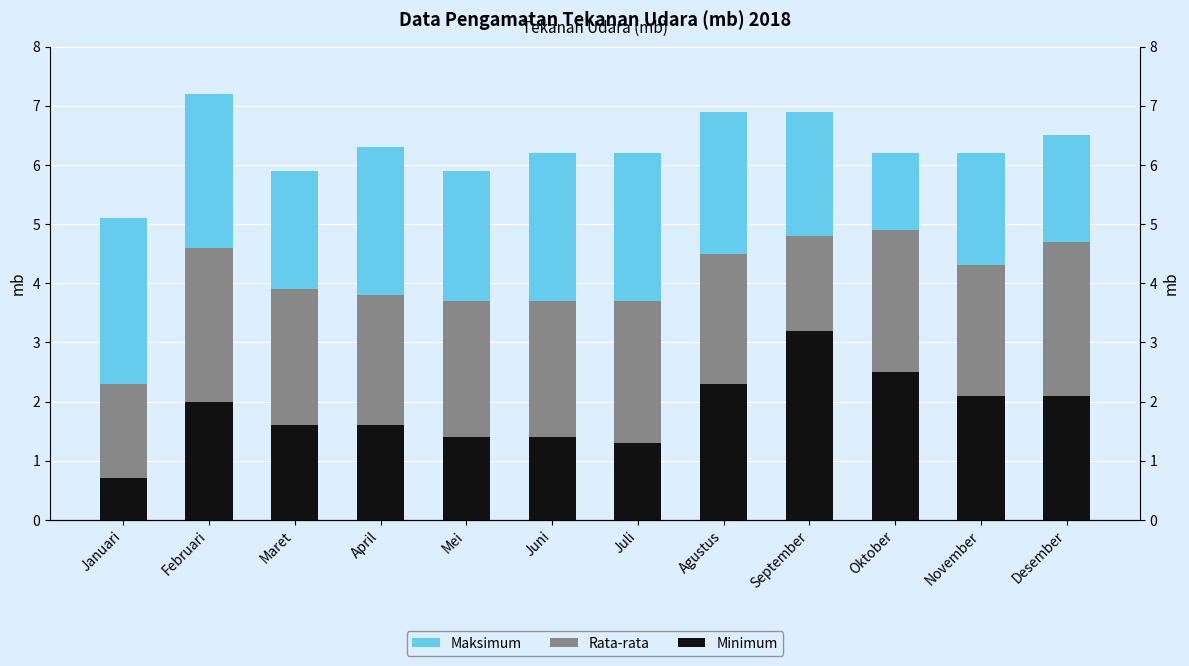

What is the spread (max minus min) of values at Februari?

0.6